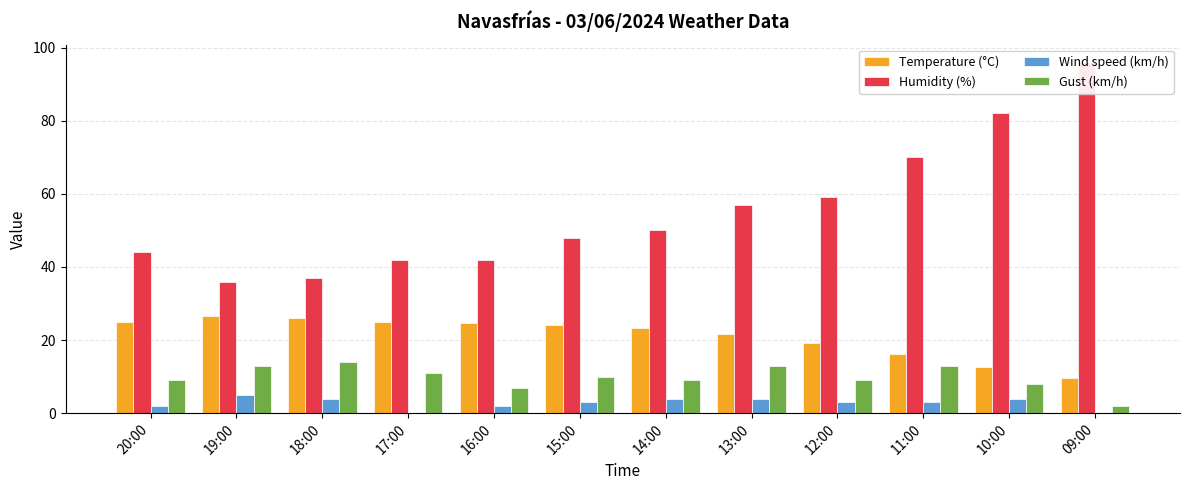

Reading left to right, what are all the values shown in this chart?

Temperature (°C): 24.9	26.5	26.1	24.8	24.6	24.0	23.4	21.7	19.1	16.2	12.7	9.5
Humidity (%): 44.0	36.0	37.0	42.0	42.0	48.0	50.0	57.0	59.0	70.0	82.0	96.0
Wind speed (km/h): 2.0	5.0	4.0	0.0	2.0	3.0	4.0	4.0	3.0	3.0	4.0	0.0
Gust (km/h): 9.0	13.0	14.0	11.0	7.0	10.0	9.0	13.0	9.0	13.0	8.0	2.0